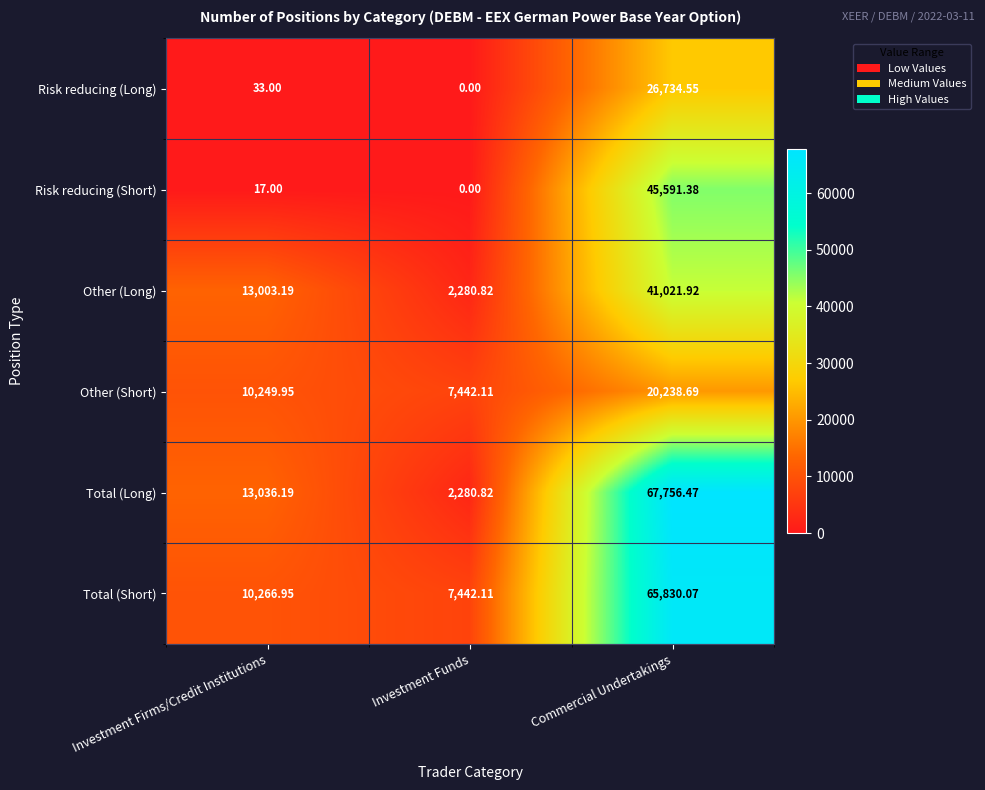

What is the total value across all series at Investment Firms/Credit Institutions?

46606.3